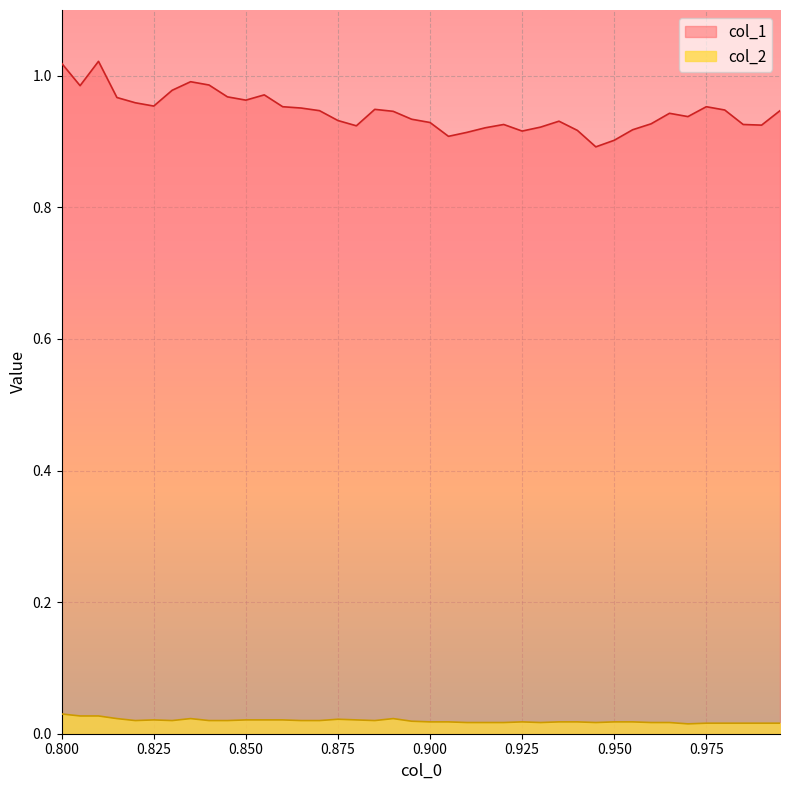

Between 0.84 and 0.9, which is larger?

0.84